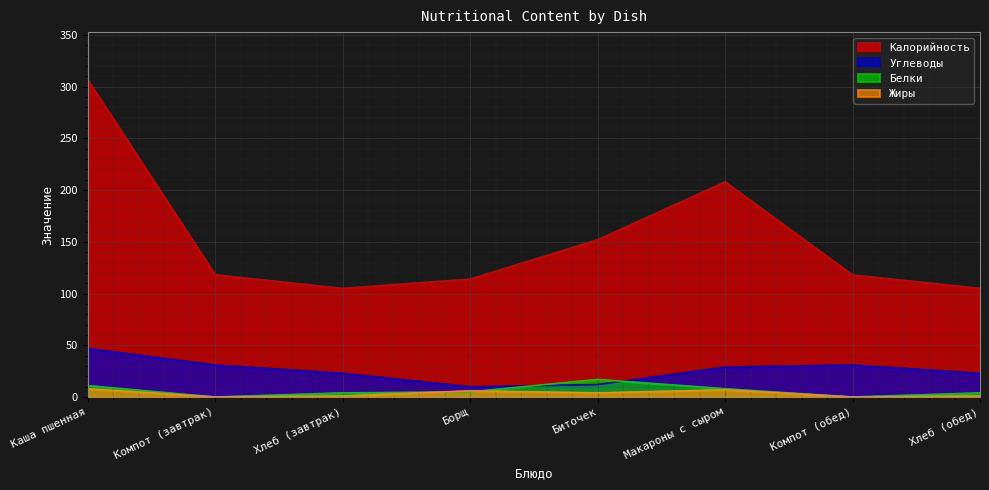

What is the difference between the maximum and minimum values in the Углеводы series?

37.0